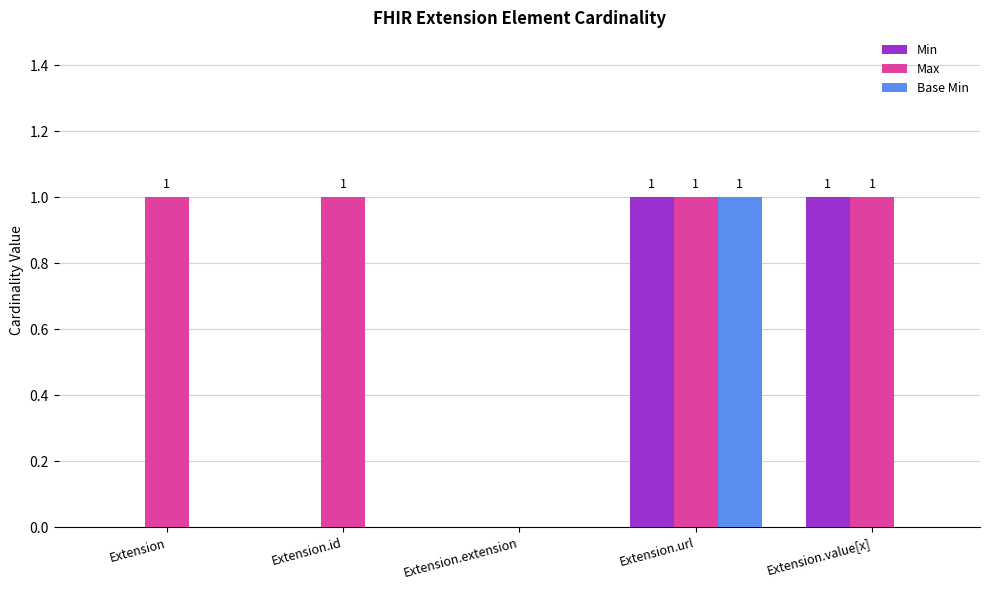

Which series changed the most between Extension.id and Extension.value[x]?

Min